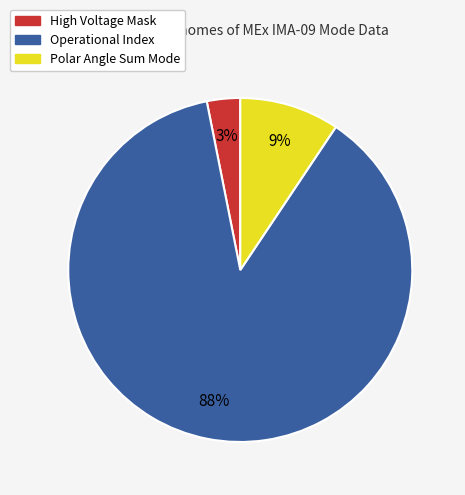

Which category has the biggest portion of the pie?

Operational Index